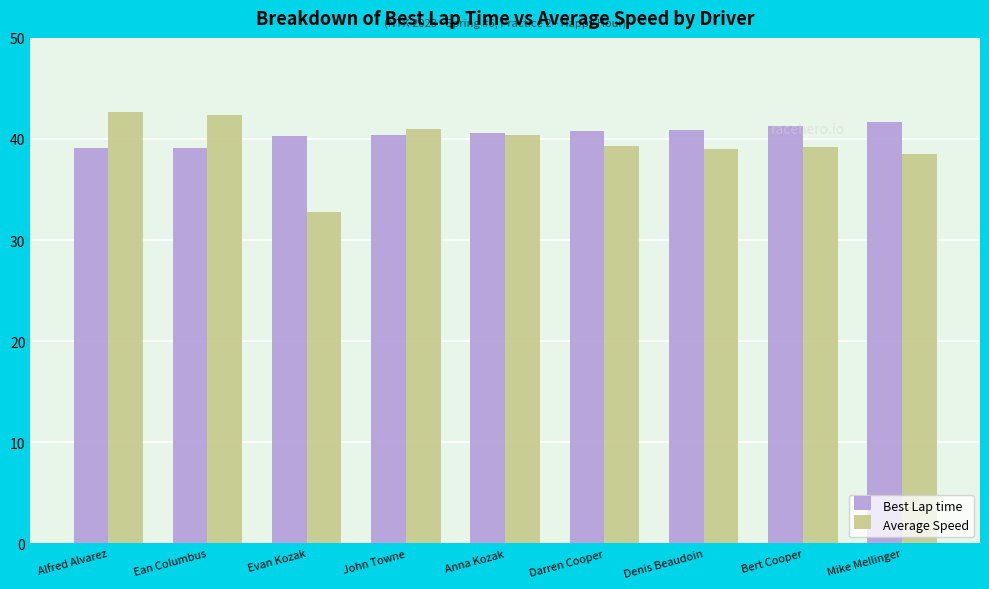

What position from the right is John Towne?

6